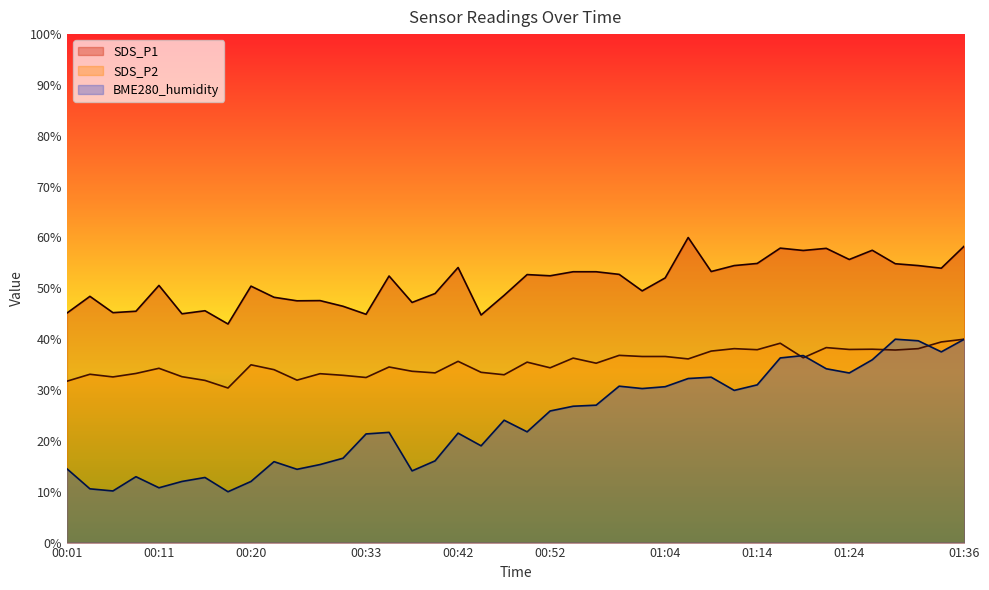

In BME280_humidity, how many points are higher than both neighbors (excluding endpoints)?

10